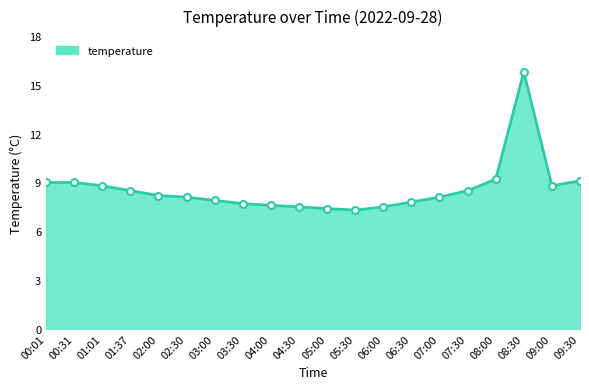

Count the number of values greater than 8.

12